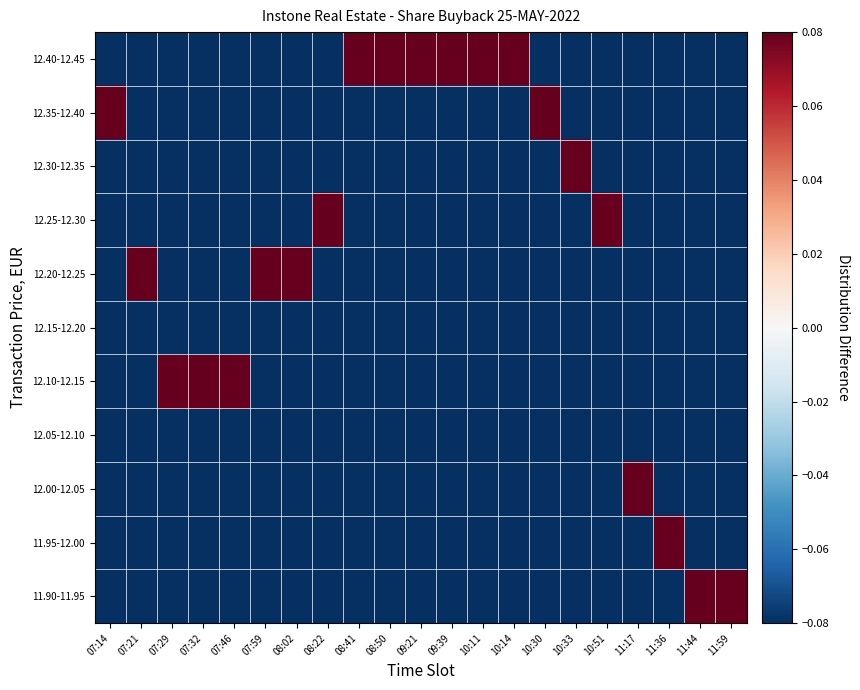

Which series has the largest total across all categories?

12.40-12.45